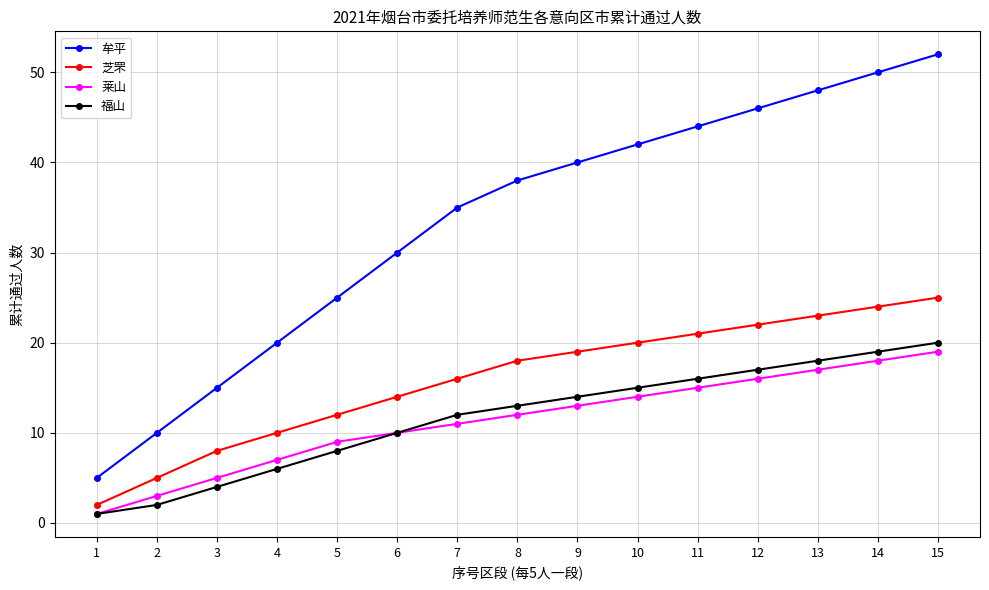

How many series are shown in this chart?

4